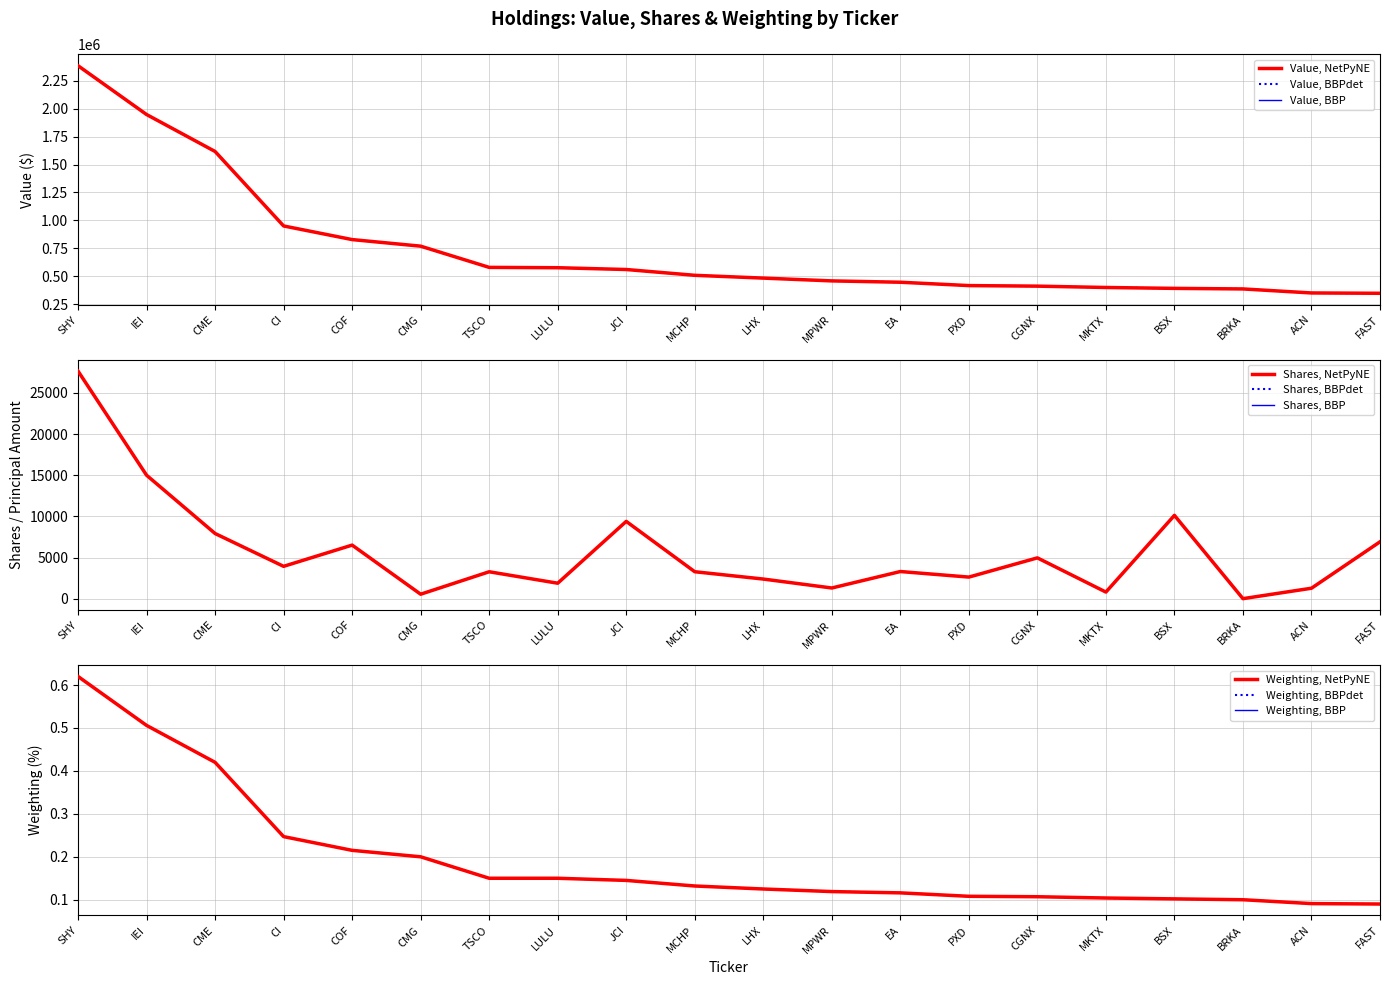

What is the sum of all Shares or principal amount values?

113003.0